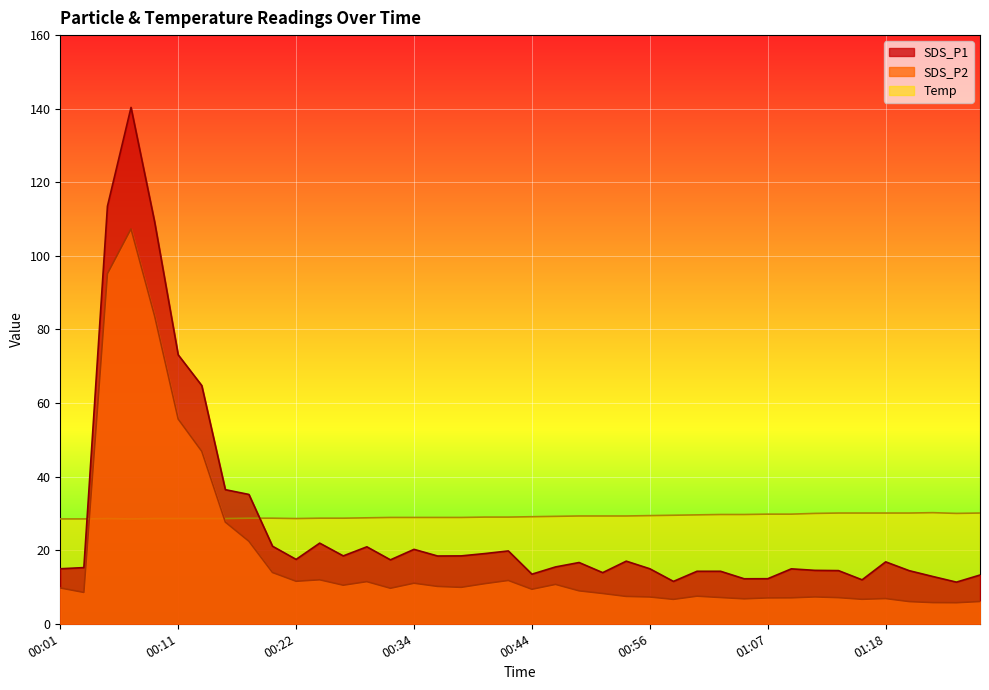

Is it true that SDS_P1 equals 14.3 at 01:02?

True